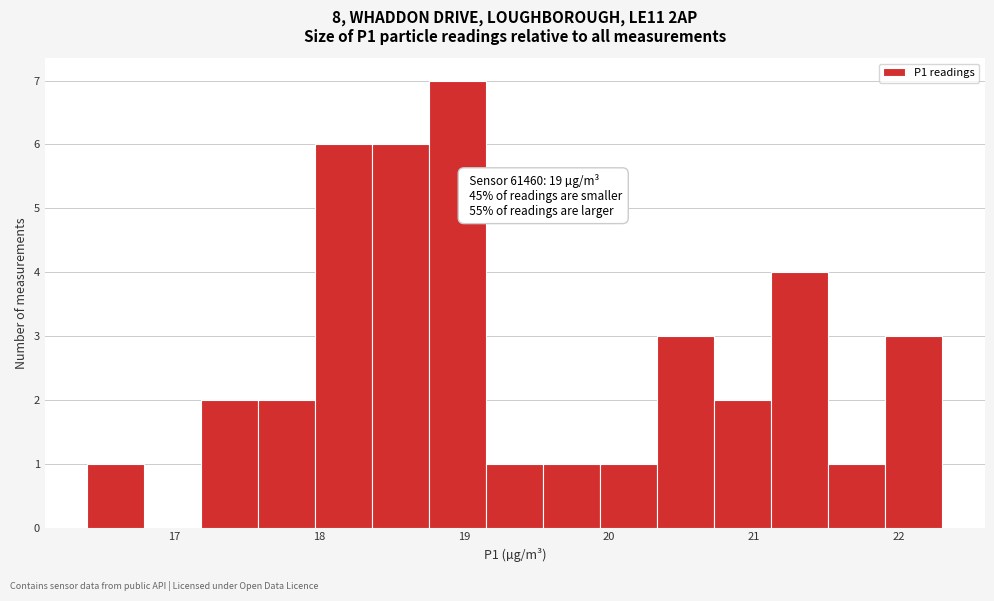

Around what value on the x-axis is the tallest bar? Give the approximate position of its centre, as read against the axis.

19.0